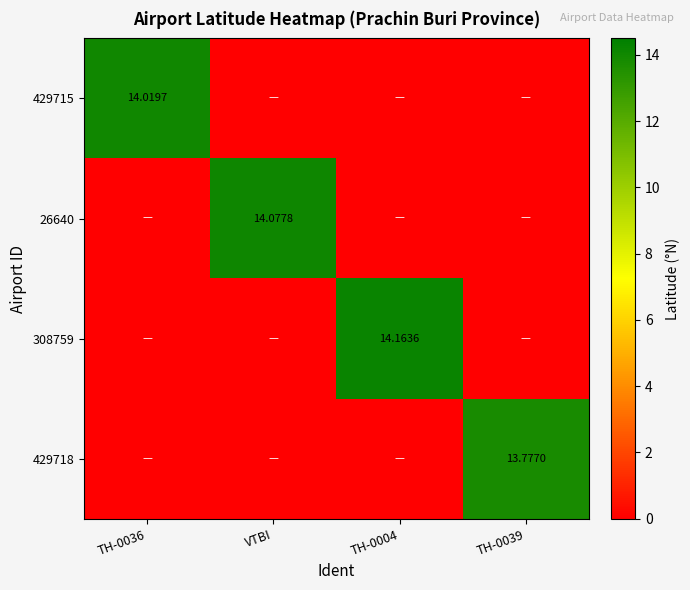

What is the total value across all series at TH-0039?

13.8